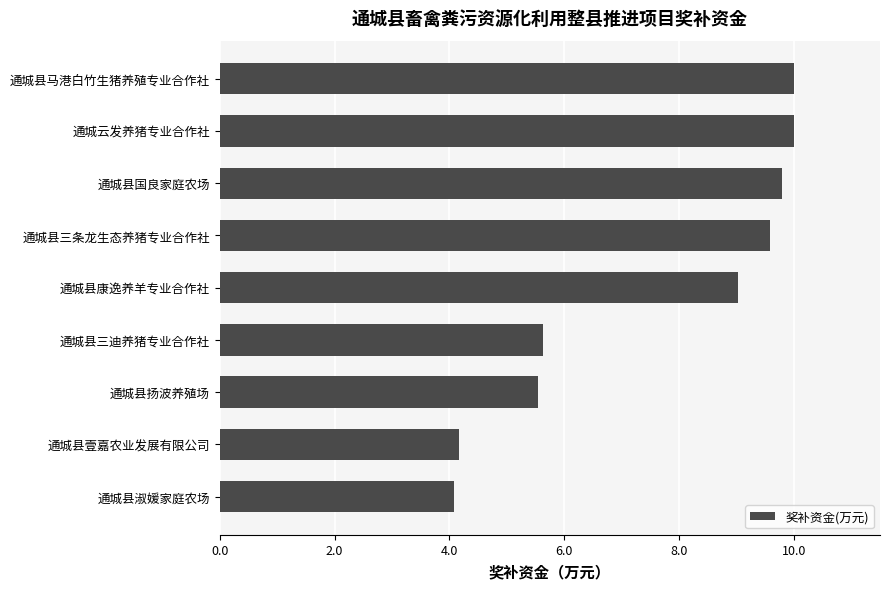

What is the ratio of the value at 通城县三迪养猪专业合作社 to the value at 通城县壹嘉农业发展有限公司?

1.4